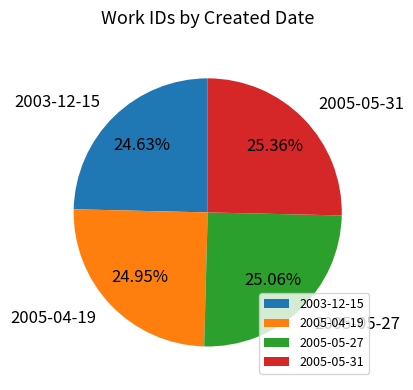

Is there a majority slice in this chart?

No